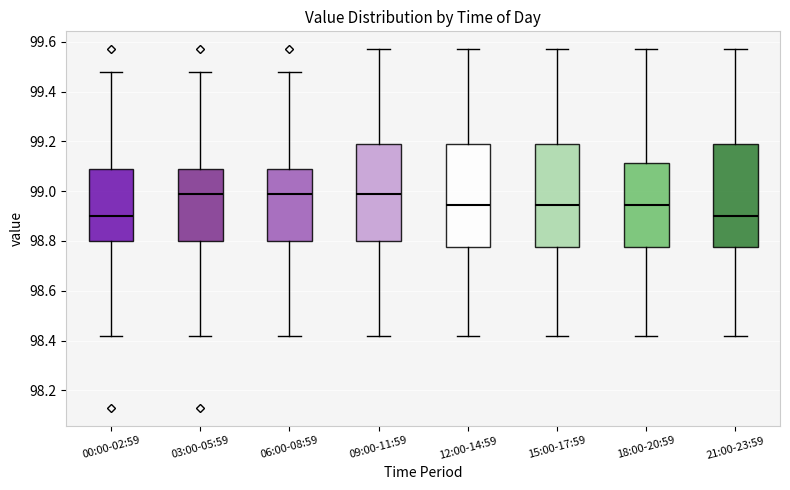

Reading left to right, transcribe this box plot: for each box, give where its median line is, the range the box spans, and where its two whiskers end, as read against the y-axis. The values are not printed on the chart, so give them approximately, as read against the axis.

00:00-02:59: median 98.90, box 98.80 to 99.10, whiskers 98.42 to 99.48
03:00-05:59: median 99.00, box 98.80 to 99.10, whiskers 98.42 to 99.48
06:00-08:59: median 99.00, box 98.80 to 99.10, whiskers 98.42 to 99.48
09:00-11:59: median 99.00, box 98.80 to 99.20, whiskers 98.42 to 99.58
12:00-14:59: median 98.94, box 98.78 to 99.20, whiskers 98.42 to 99.58
15:00-17:59: median 98.94, box 98.78 to 99.20, whiskers 98.42 to 99.58
18:00-20:59: median 98.94, box 98.78 to 99.12, whiskers 98.42 to 99.58
21:00-23:59: median 98.90, box 98.78 to 99.20, whiskers 98.42 to 99.58